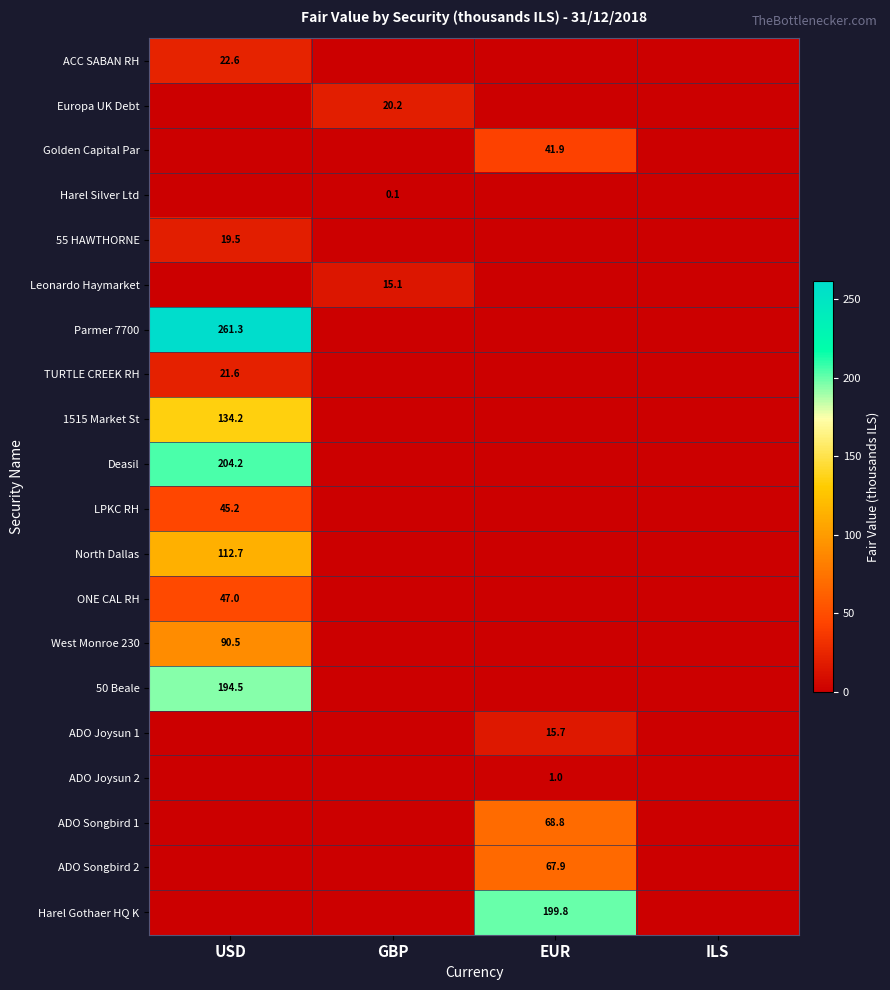

Where is ADO Joysun 2 nearest to the value 0?

USD